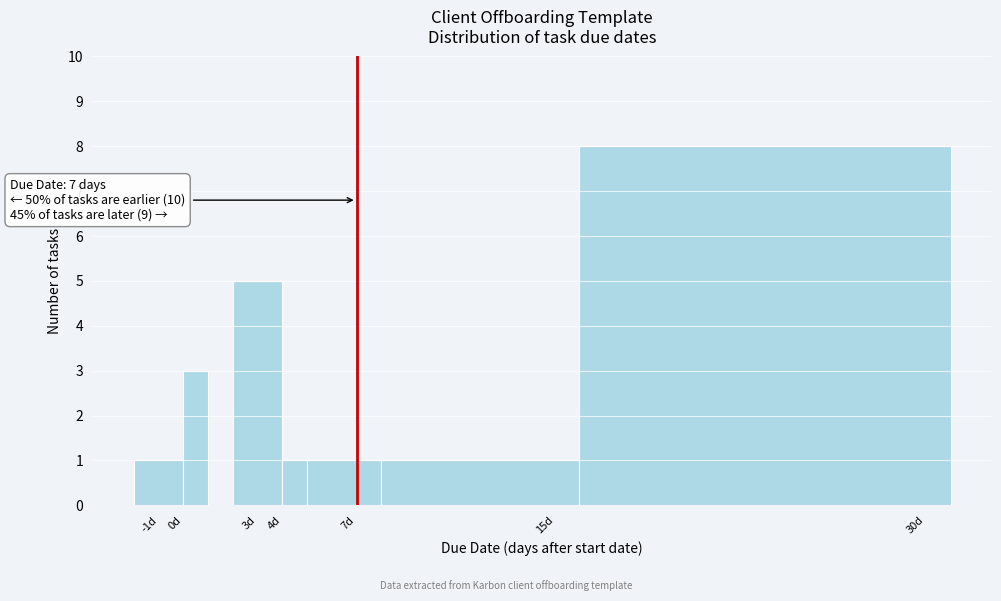

Which range on the x-axis has the tallest bar?

16 to 31